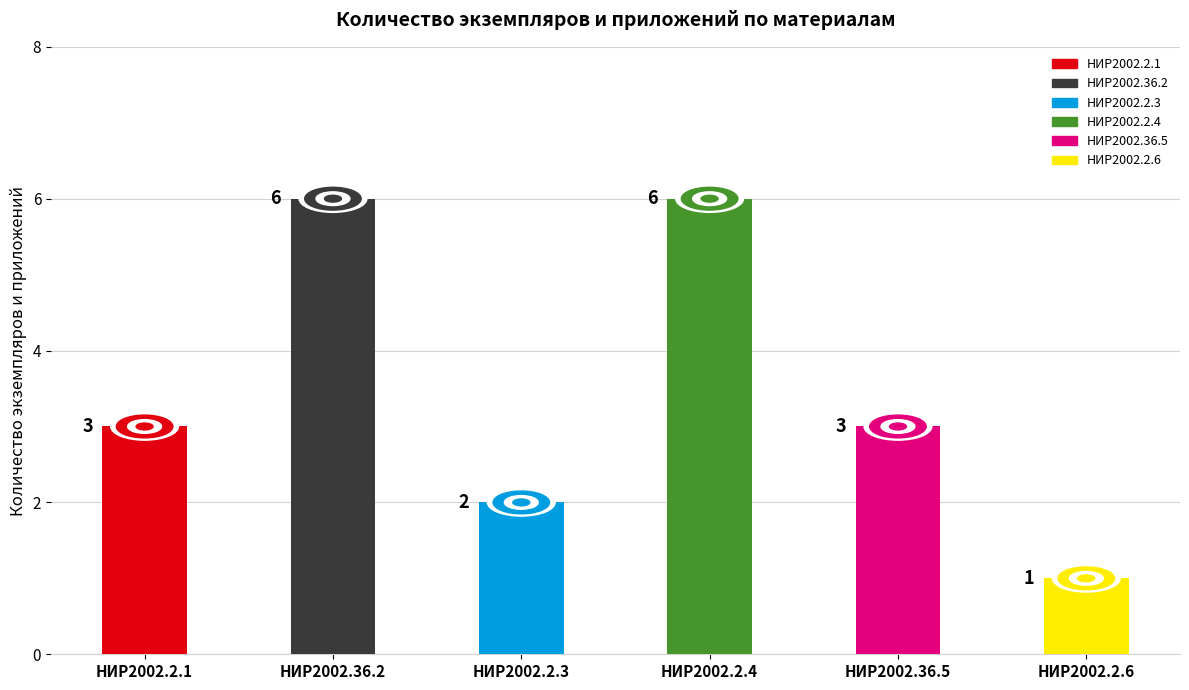

Rank the categories by value from highest to lowest.

НИР2002.36.2, НИР2002.2.4, НИР2002.2.1, НИР2002.36.5, НИР2002.2.3, НИР2002.2.6